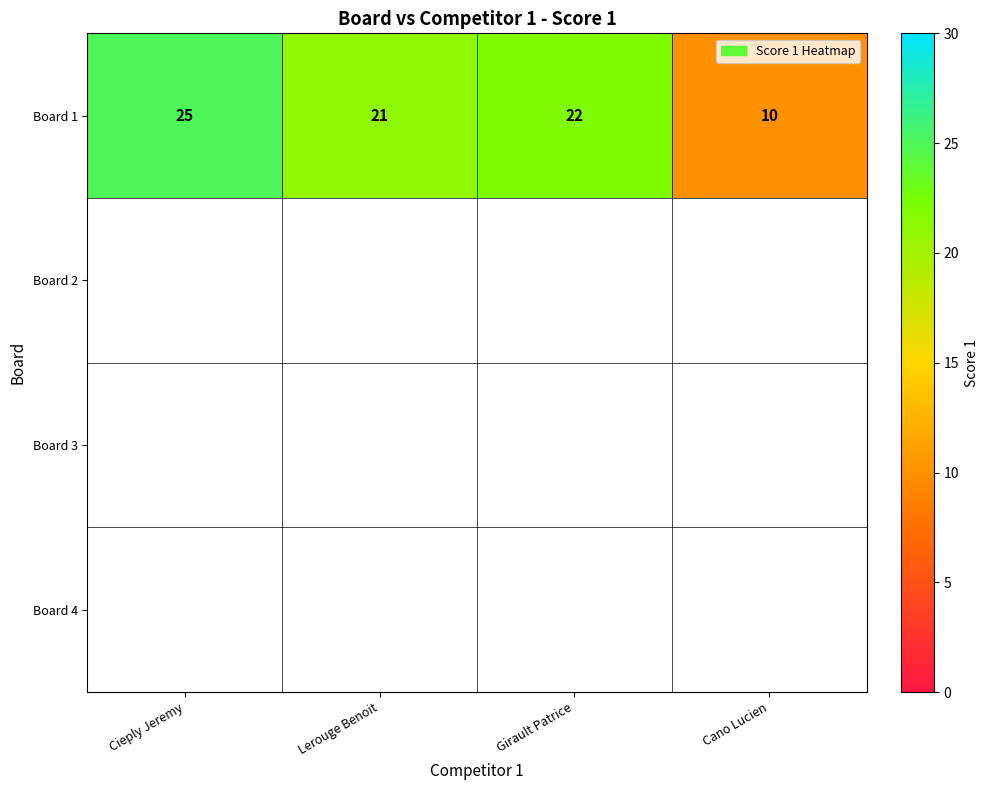

What is the greatest value displayed?

25